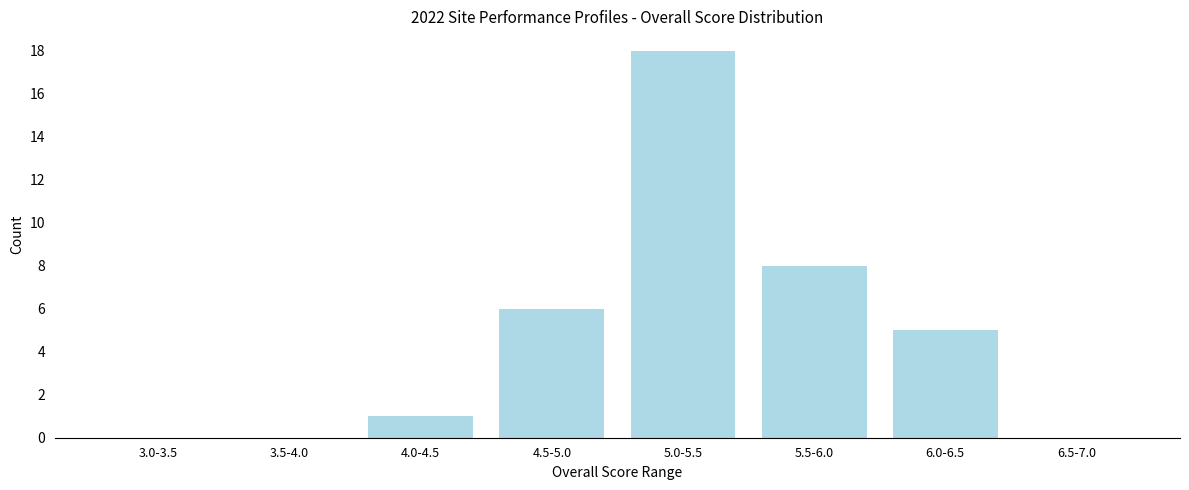

Reading right to left, what are all the values shown in this chart?

6.5-7.0=0	6.0-6.5=5	5.5-6.0=8	5.0-5.5=18	4.5-5.0=6	4.0-4.5=1	3.5-4.0=0	3.0-3.5=0